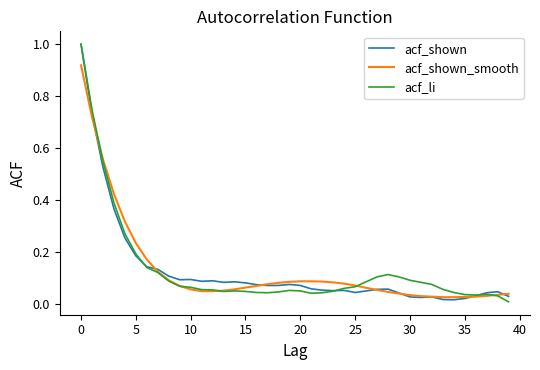

What is the maximum value for acf_shown?

1.0